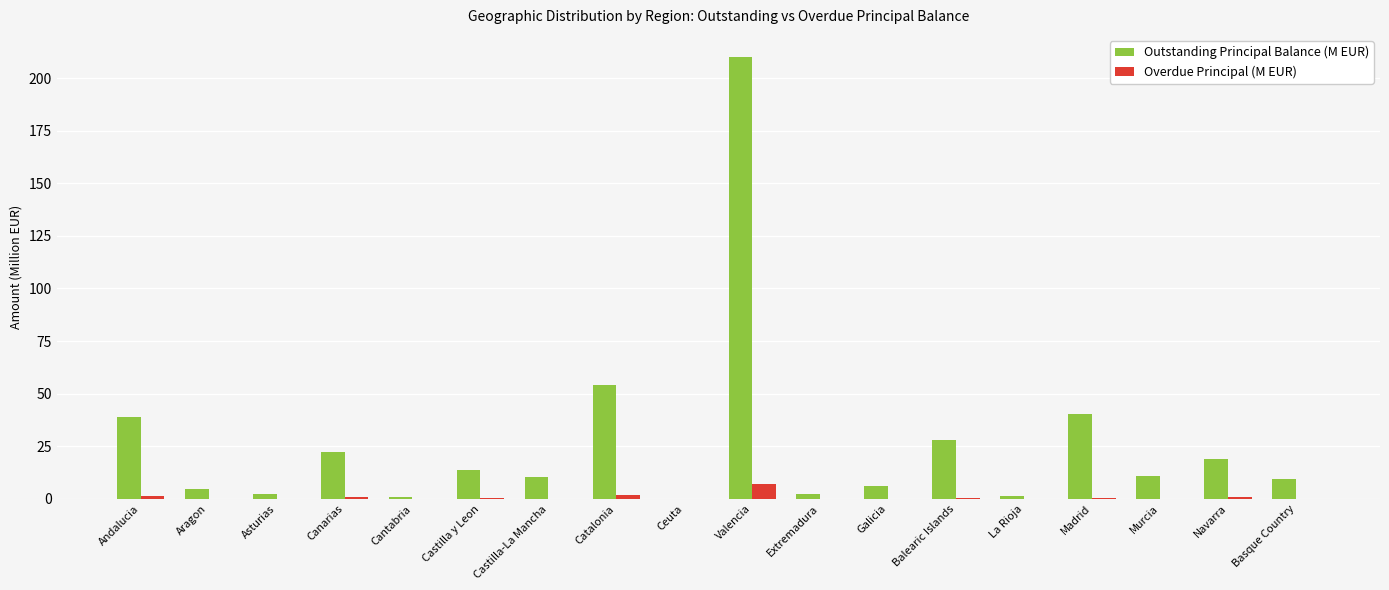

What is the sum of all Outstanding Principal Balance (M EUR) values?

474.6